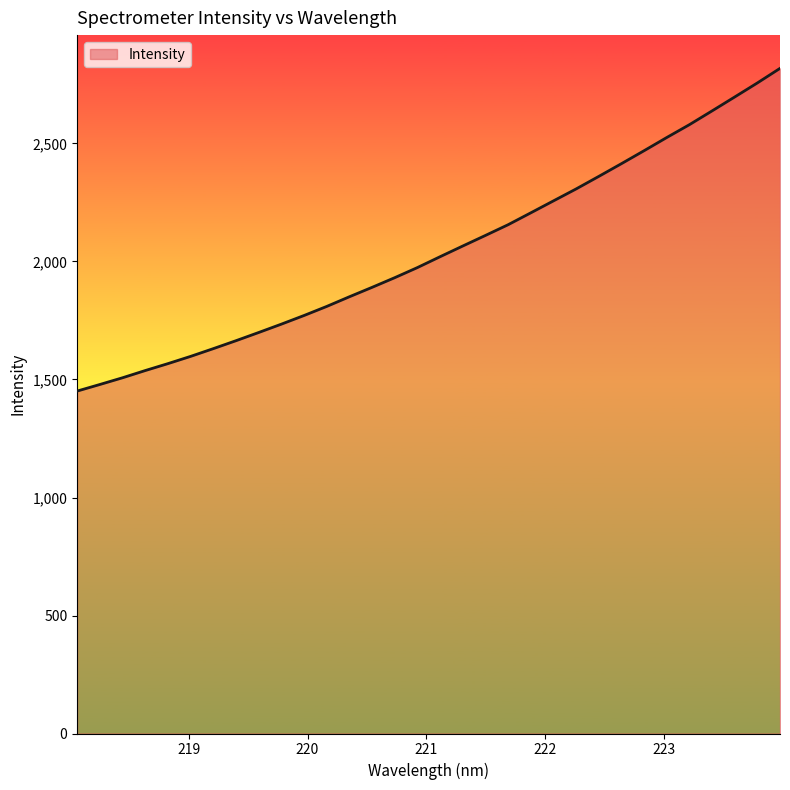

How many values exceed 2020?

16